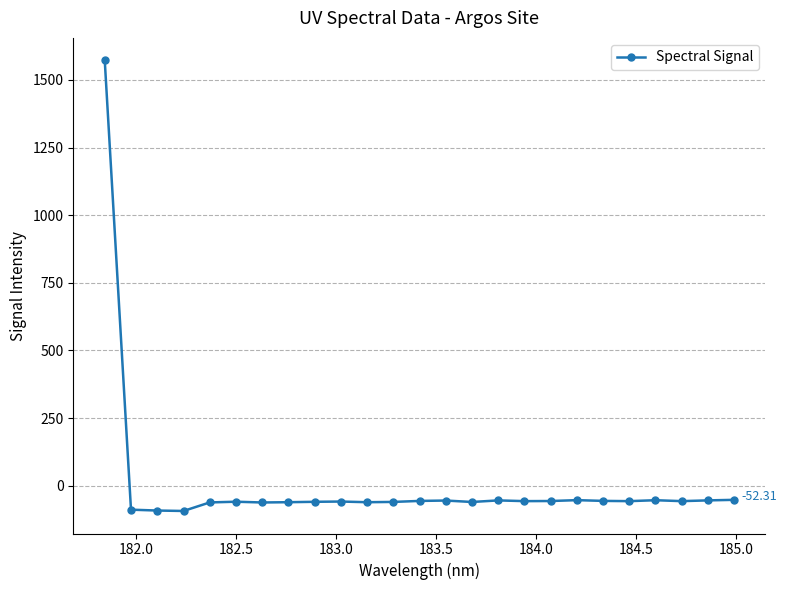

True or false: the data has more than 2 interior local peaks.

True